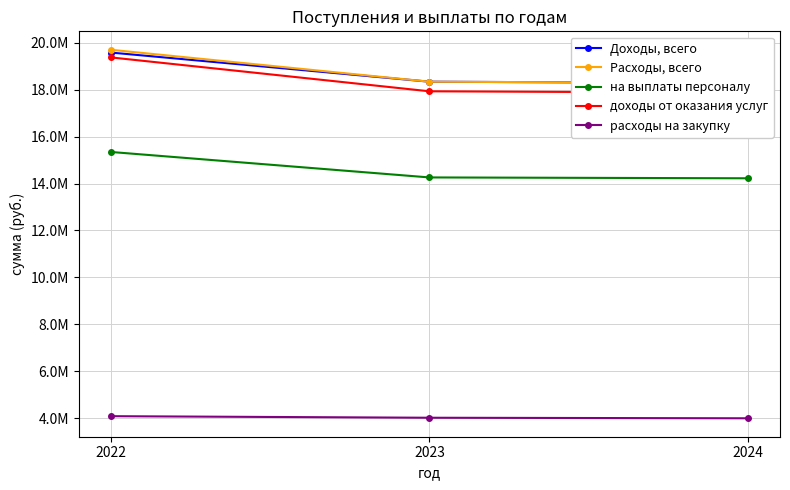

Reading right to left, transcribe all the data shown in this chart.

Доходы, всего: 2024=18273626.0	2023=18333302.0	2022=19574679.2
Расходы, всего: 2024=18273626.0	2023=18333302.0	2022=19693039.2
на выплаты персоналу: 2024=14222188.0	2023=14258188.0	2022=15342948.0
доходы от оказания услуг: 2024=17865252.0	2023=17924928.0	2022=19368320.5
расходы на закупку: 2024=4005391.0	2023=4029067.0	2022=4095092.8